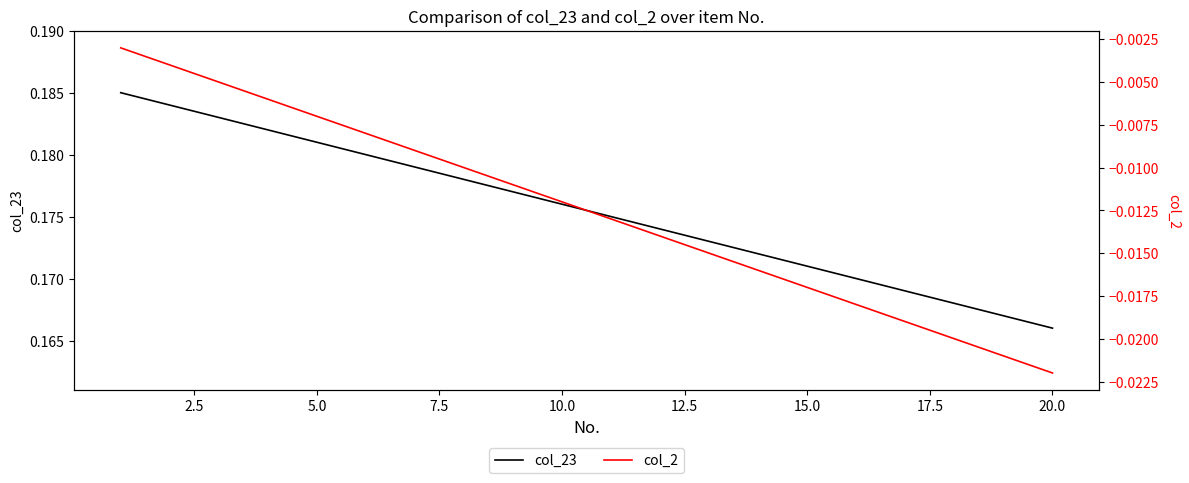

Reading right to left, transcribe all the data shown in this chart.

col_23: 0.2	0.2	0.2	0.2	0.2	0.2	0.2	0.2	0.2	0.2	0.2	0.2	0.2	0.2	0.2	0.2	0.2	0.2	0.2	0.2
col_2: -0.0	-0.0	-0.0	-0.0	-0.0	-0.0	-0.0	-0.0	-0.0	-0.0	-0.0	-0.0	-0.0	-0.0	-0.0	-0.0	-0.0	-0.0	-0.0	-0.0